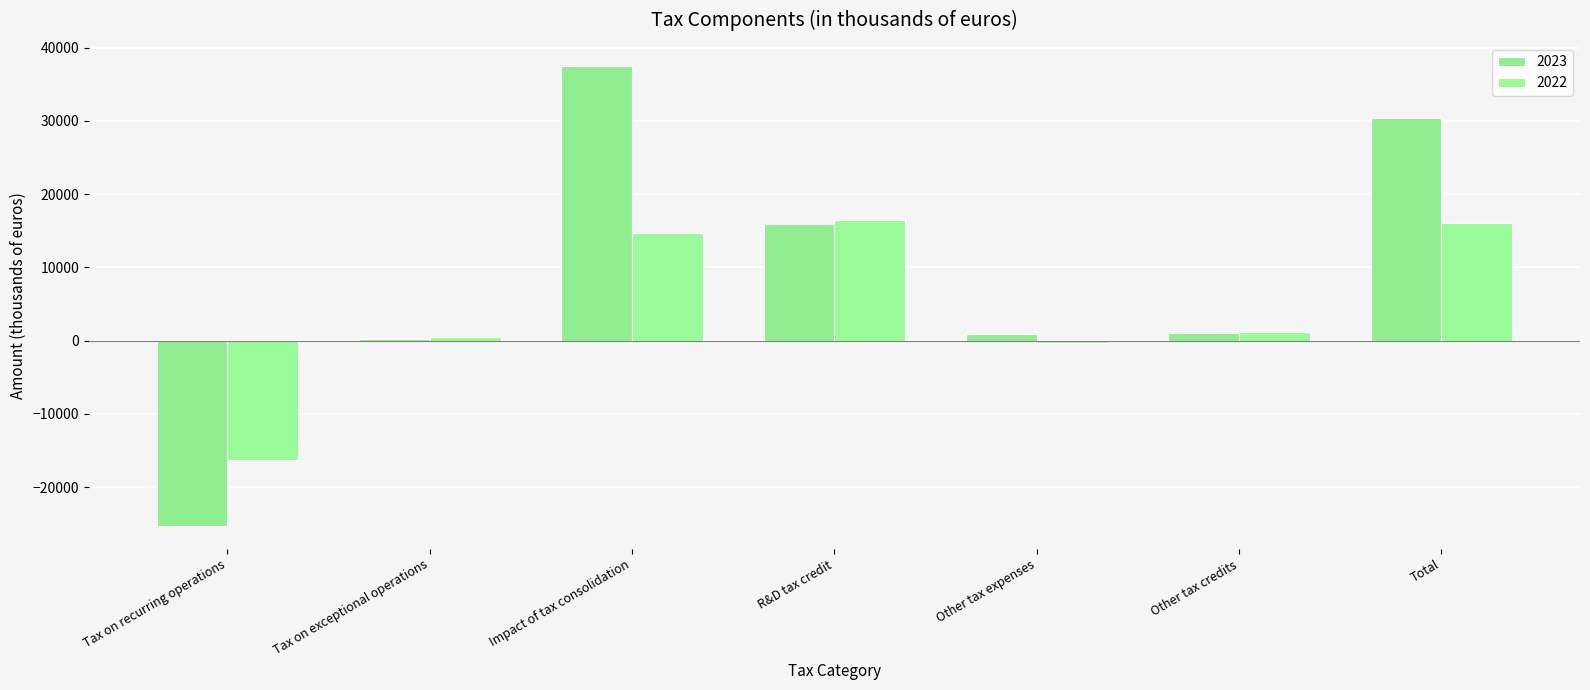

Reading right to left, transcribe all the data shown in this chart.

2023: Total=30407	Other tax credits=1045	Other tax expenses=973	R&D tax credit=15886	Impact of tax consolidation=37530	Tax on exceptional operations=238	Tax on recurring operations=-25266
2022: Total=16032	Other tax credits=1137	Other tax expenses=-359	R&D tax credit=16434	Impact of tax consolidation=14703	Tax on exceptional operations=454	Tax on recurring operations=-16337